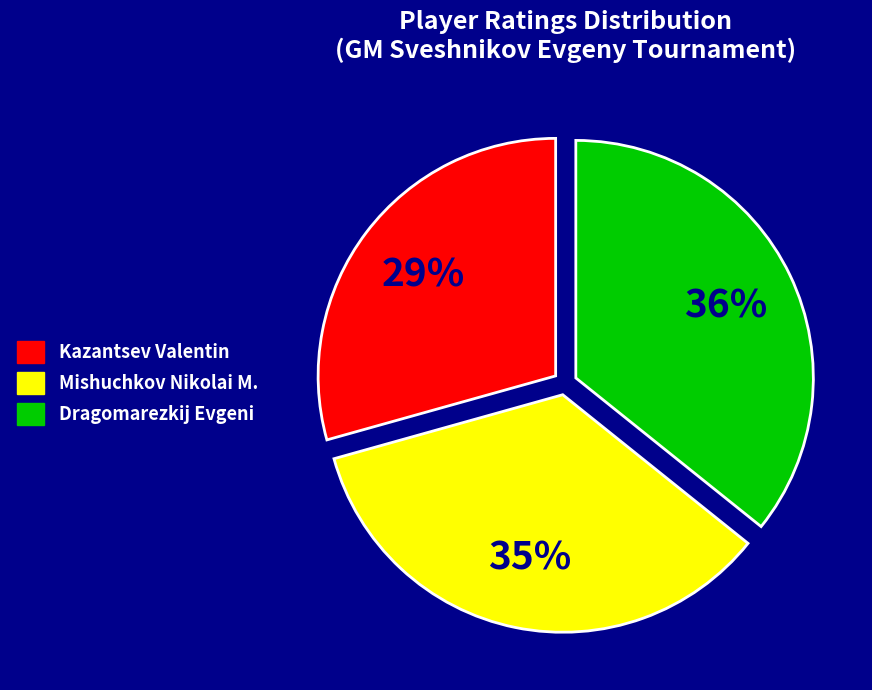

To the nearest percent, what is the average slice percentage?

33%